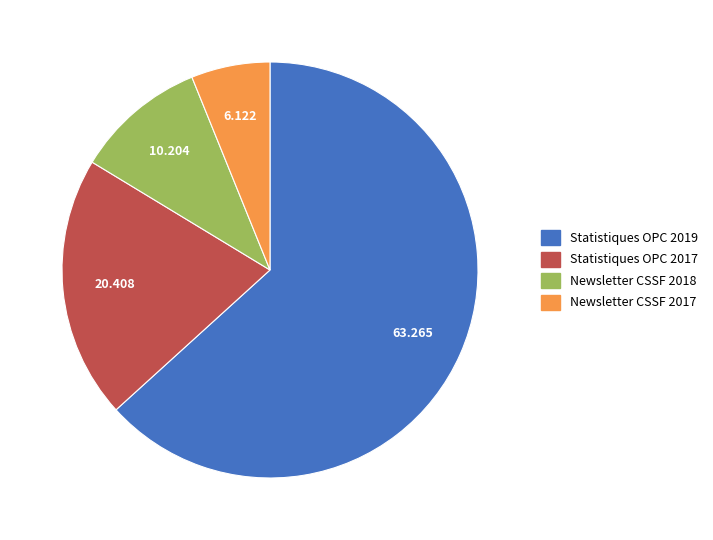

Which slice is the smallest?

Newsletter CSSF 2017